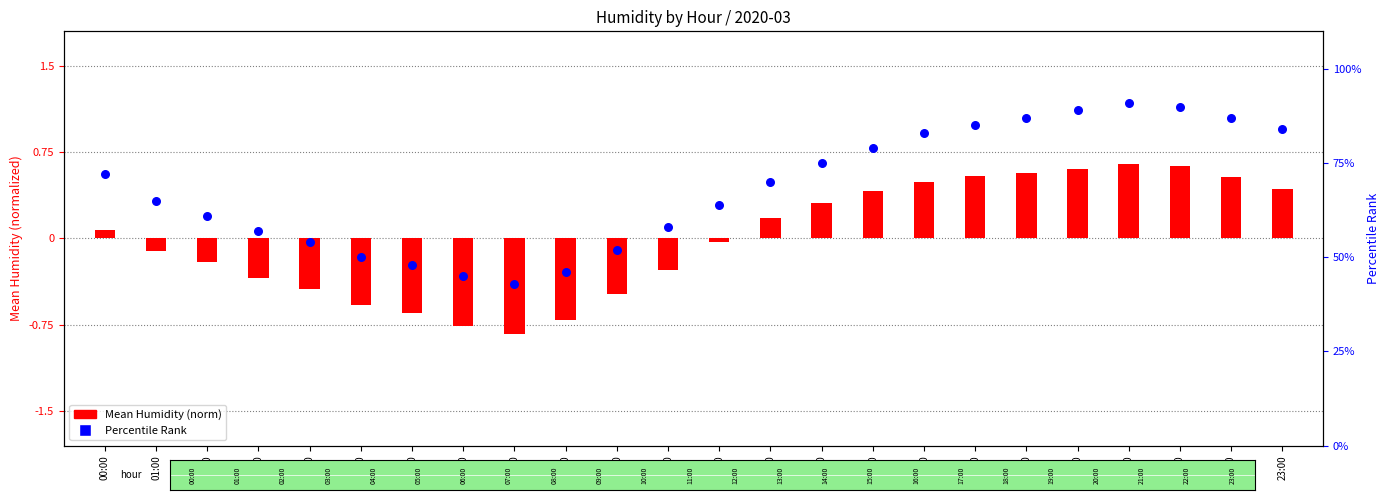

Which series has the largest total across all categories?

Percentile Rank